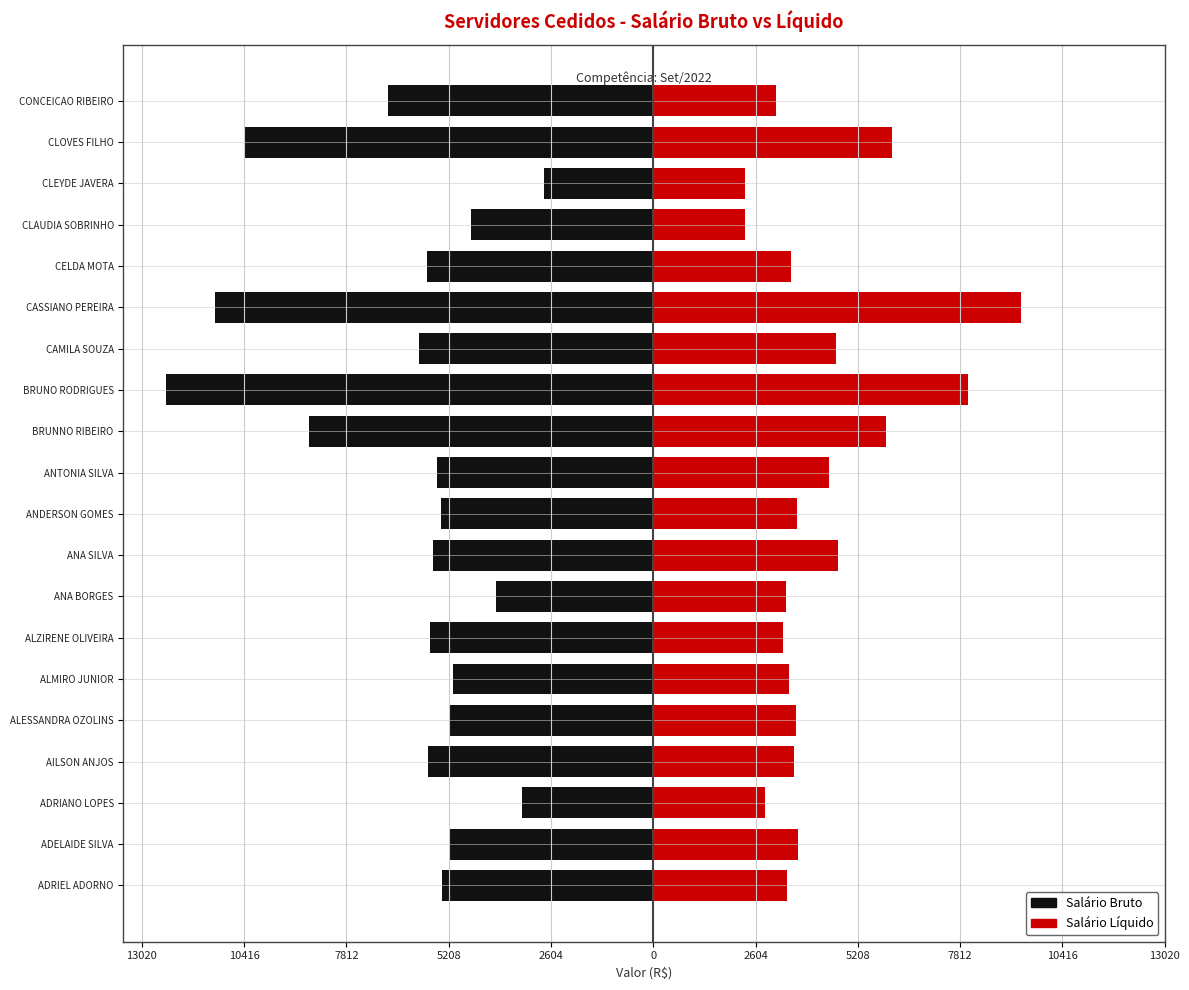

Between ADELAIDE SILVA and ALZIRENE OLIVEIRA, which is larger?

ADELAIDE SILVA